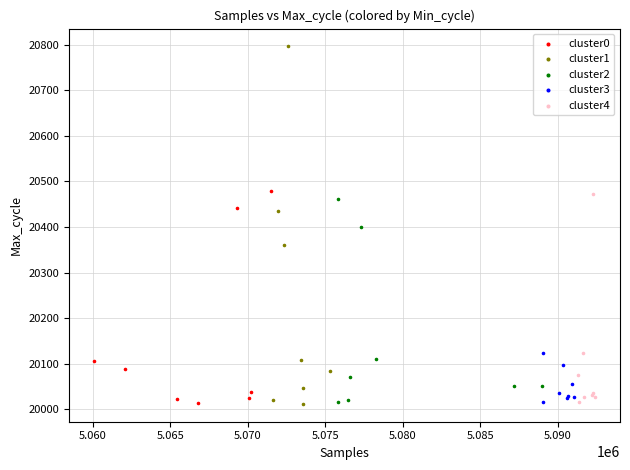

Which series contains the highest Y value?

cluster1